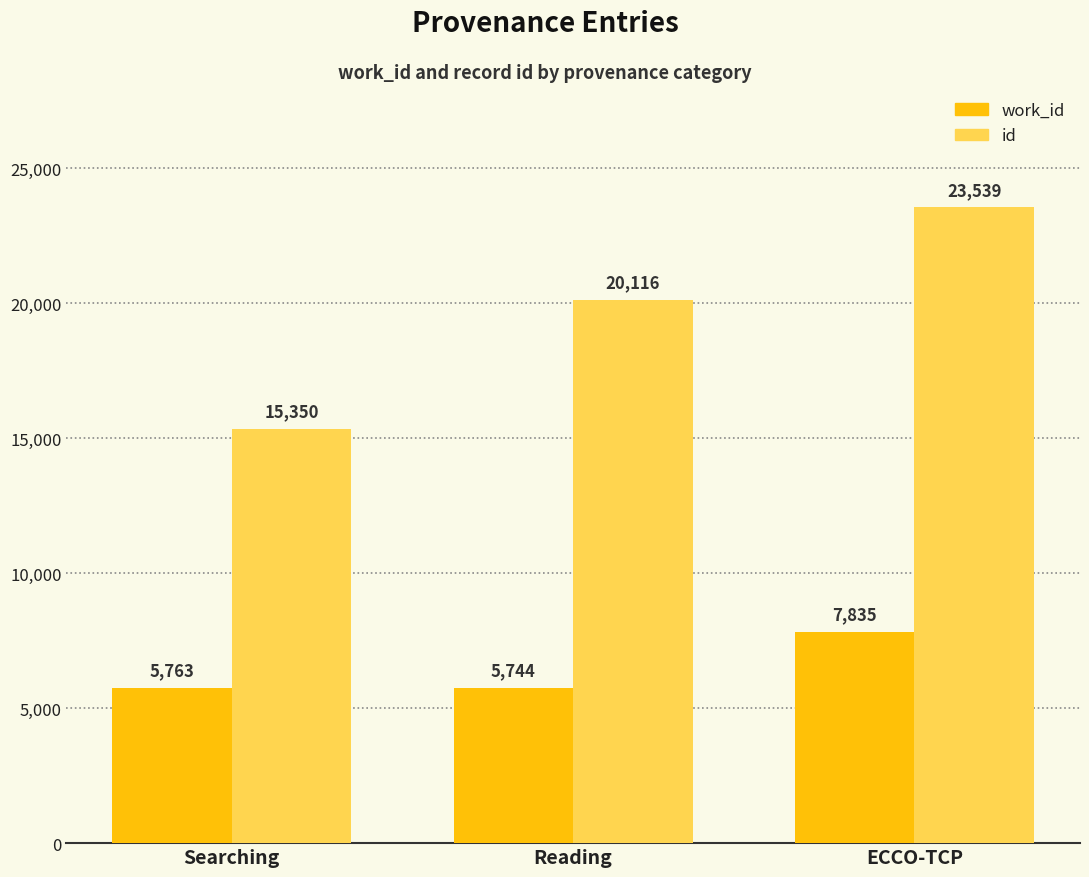

What is the greatest value displayed?

23539